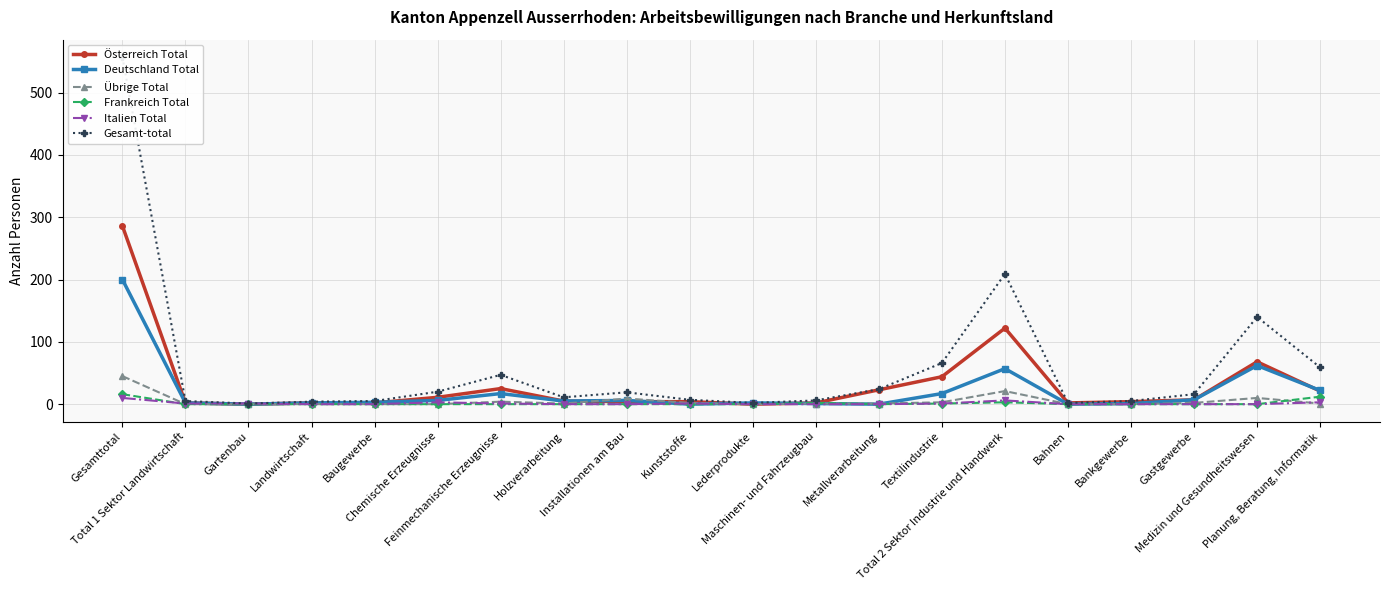

Which series has the largest total across all categories?

Gesamt-total